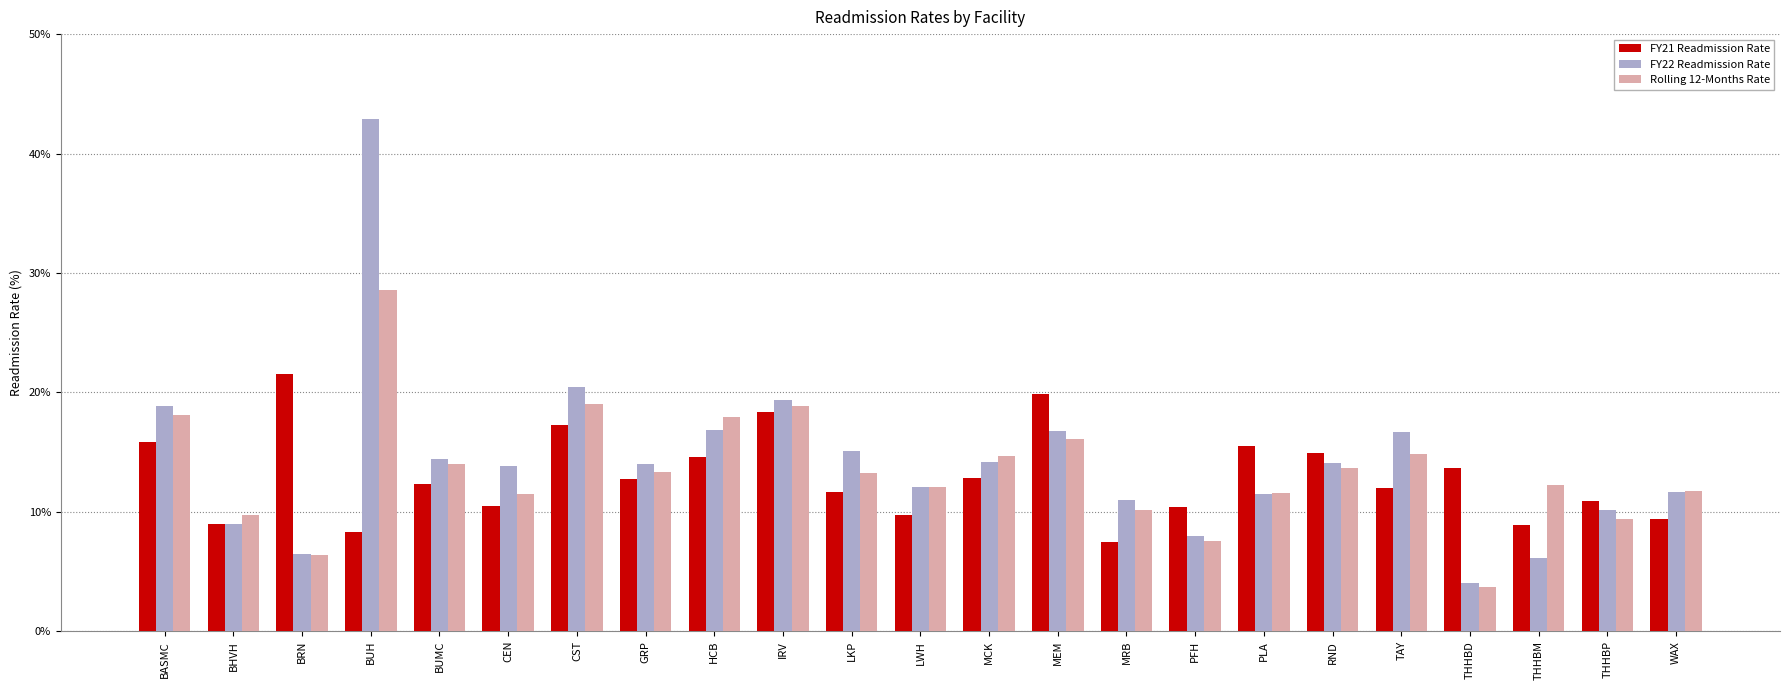

How many data points in Rolling 12-Months Rate are above 13?

12